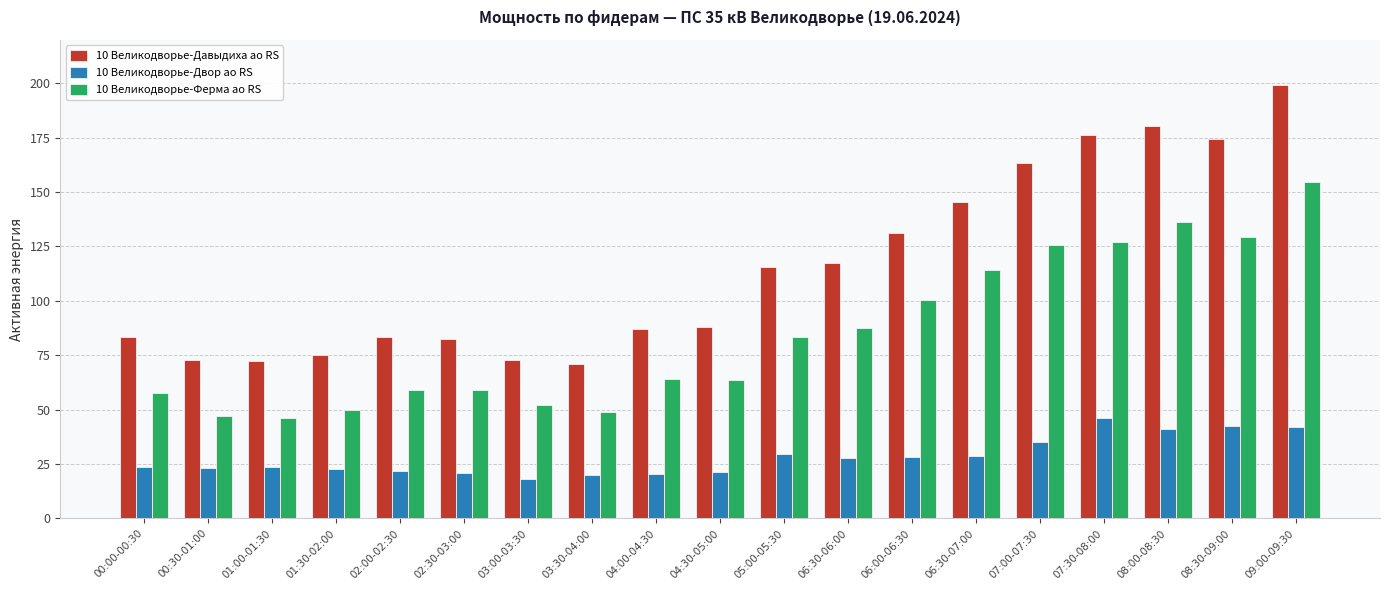

At which category does the chart reach its peak across all series?

09:00-09:30